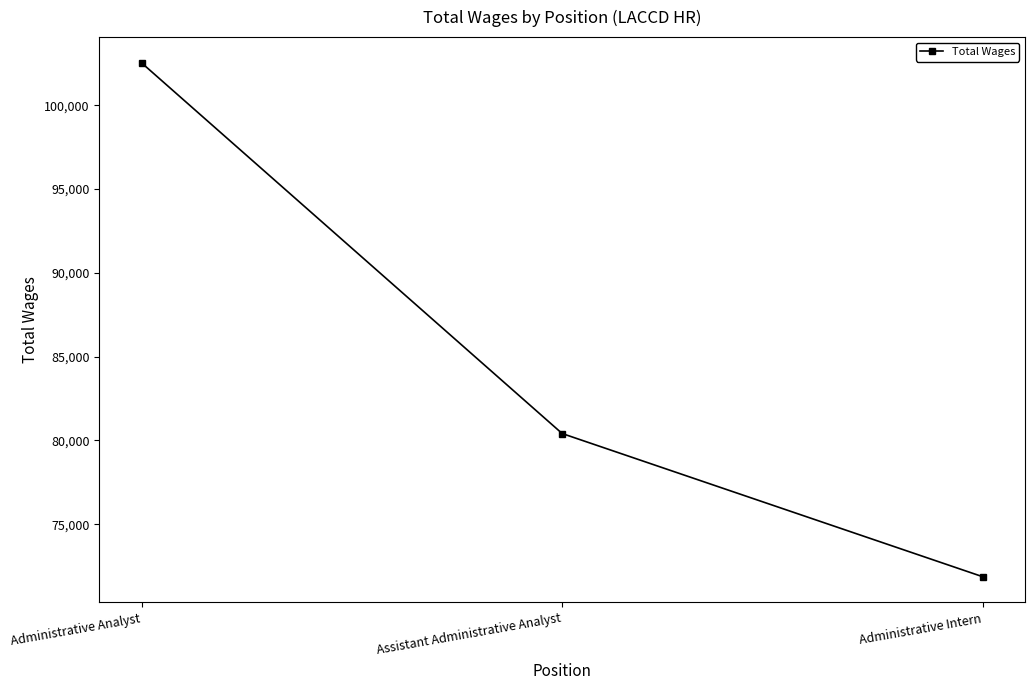

How many data points are less than 80411?

1